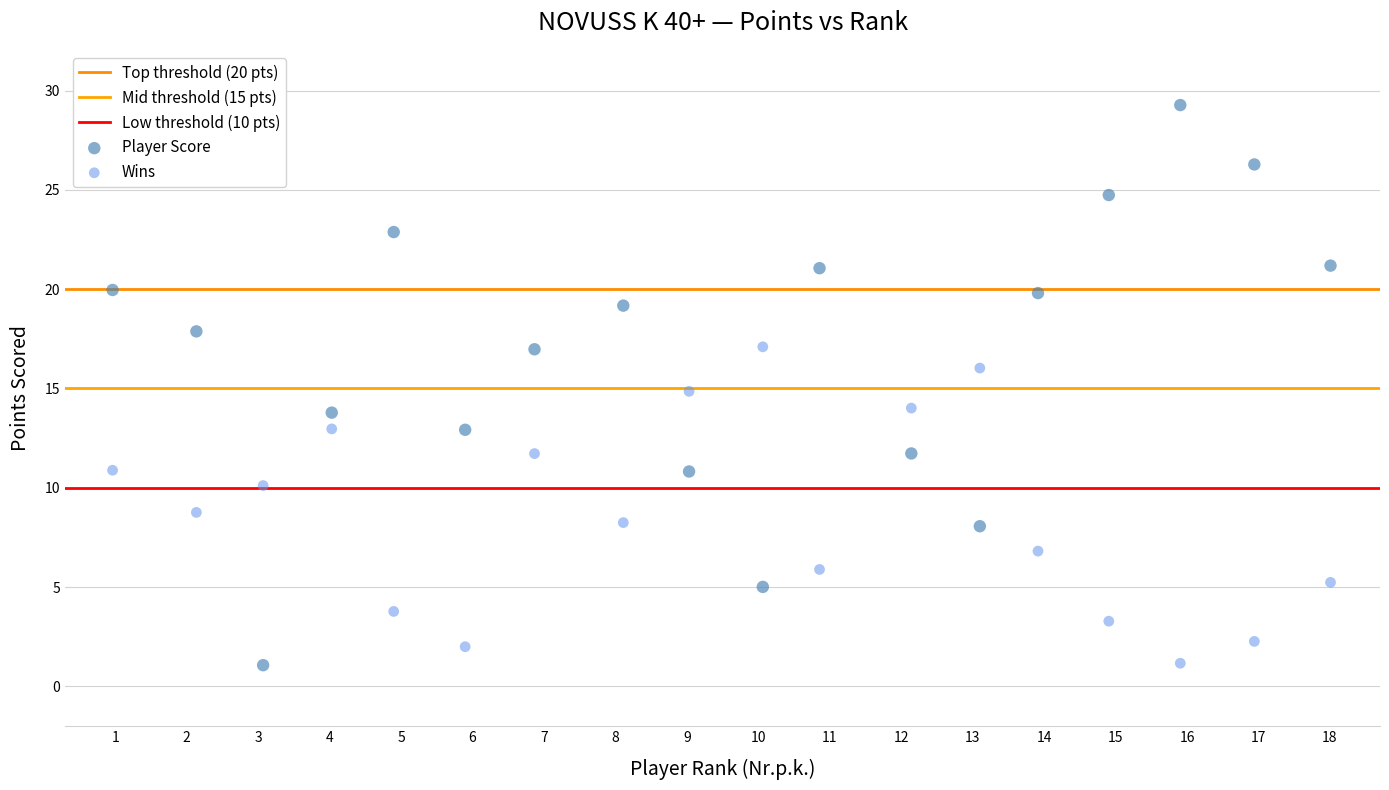

How many points are shown in the scatter plot?

36